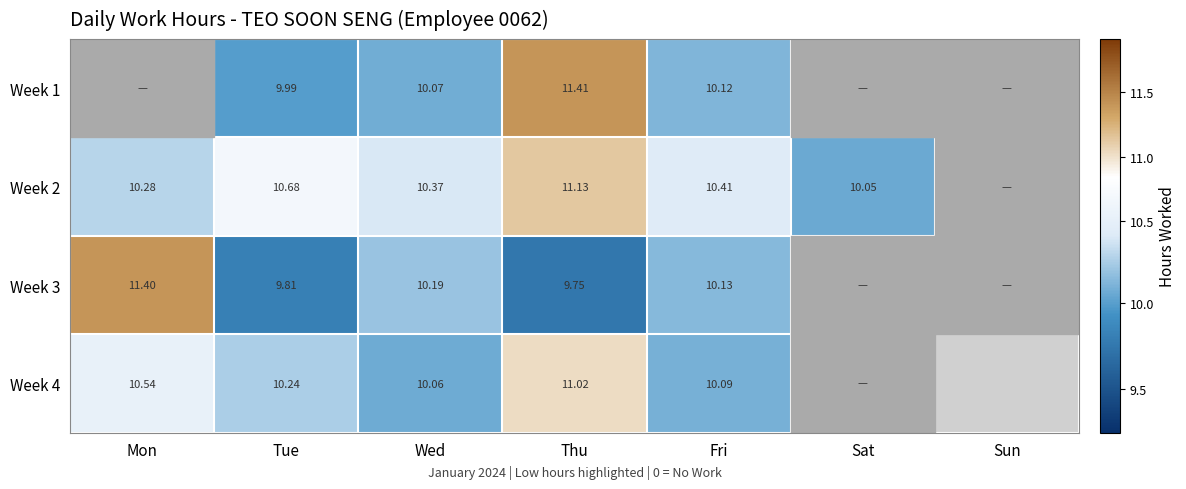

Rank the series at Sat from highest to lowest value.

Week 2, Week 1, Week 3, Week 4